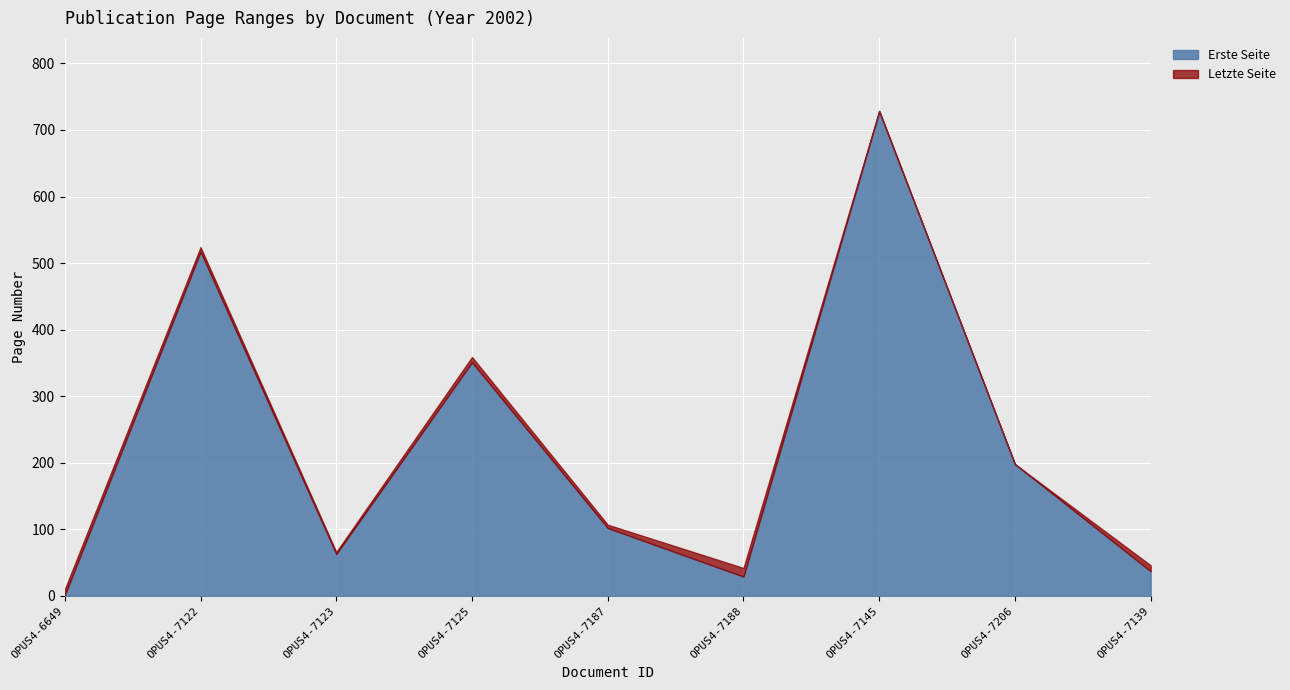

Where does the Letzte Seite series first go above 107?

OPUS4-7122